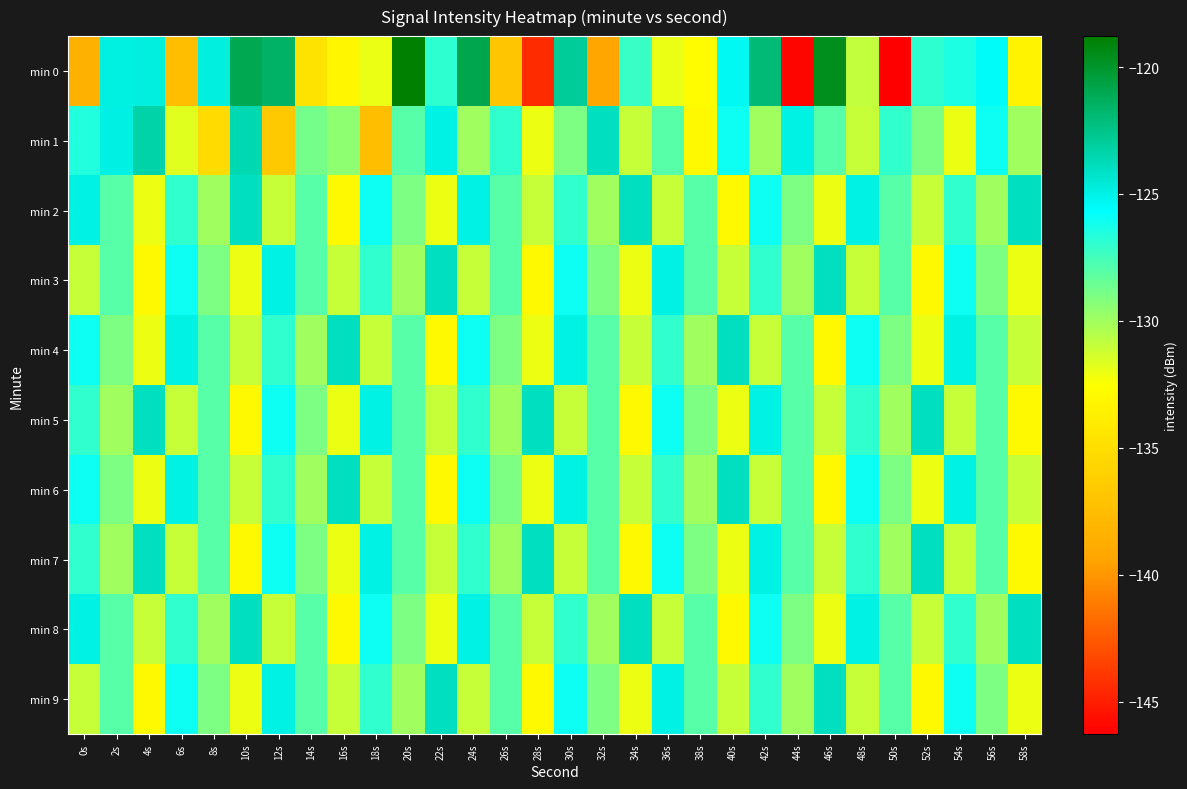

Between 22s and 4s, which is larger?

4s